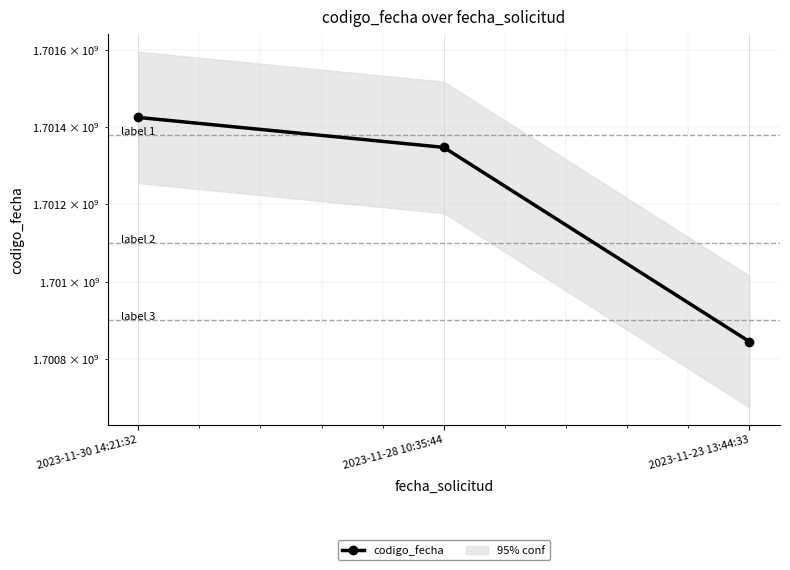

Reading left to right, what are all the values shown in this chart?

1701425037	1701347503	1700844561